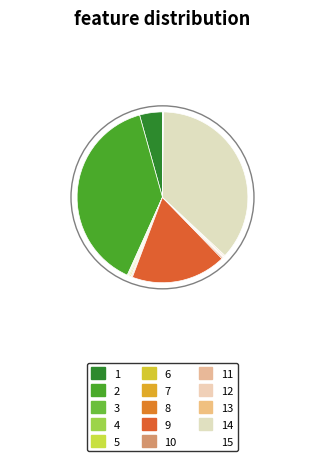

How many slices are in this pie chart?

15